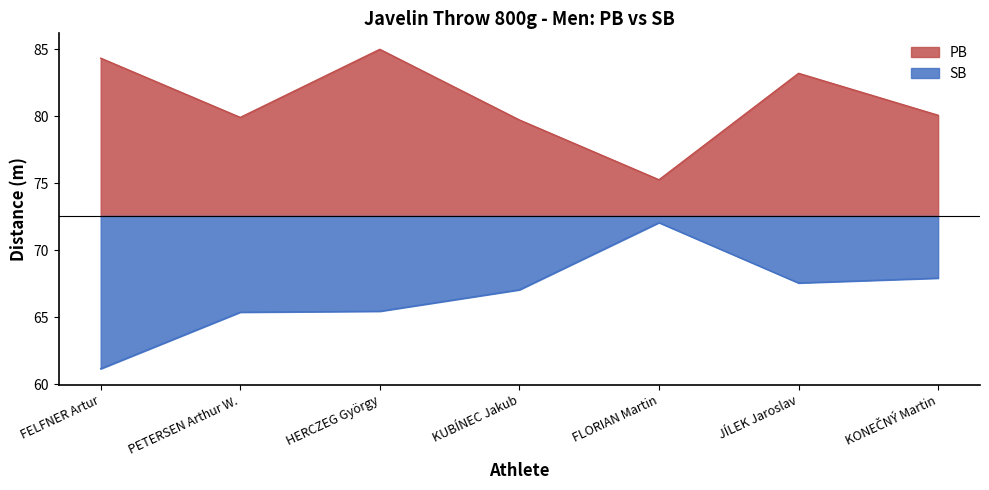

List the series in order of their peak value, lowest first.

SB, PB